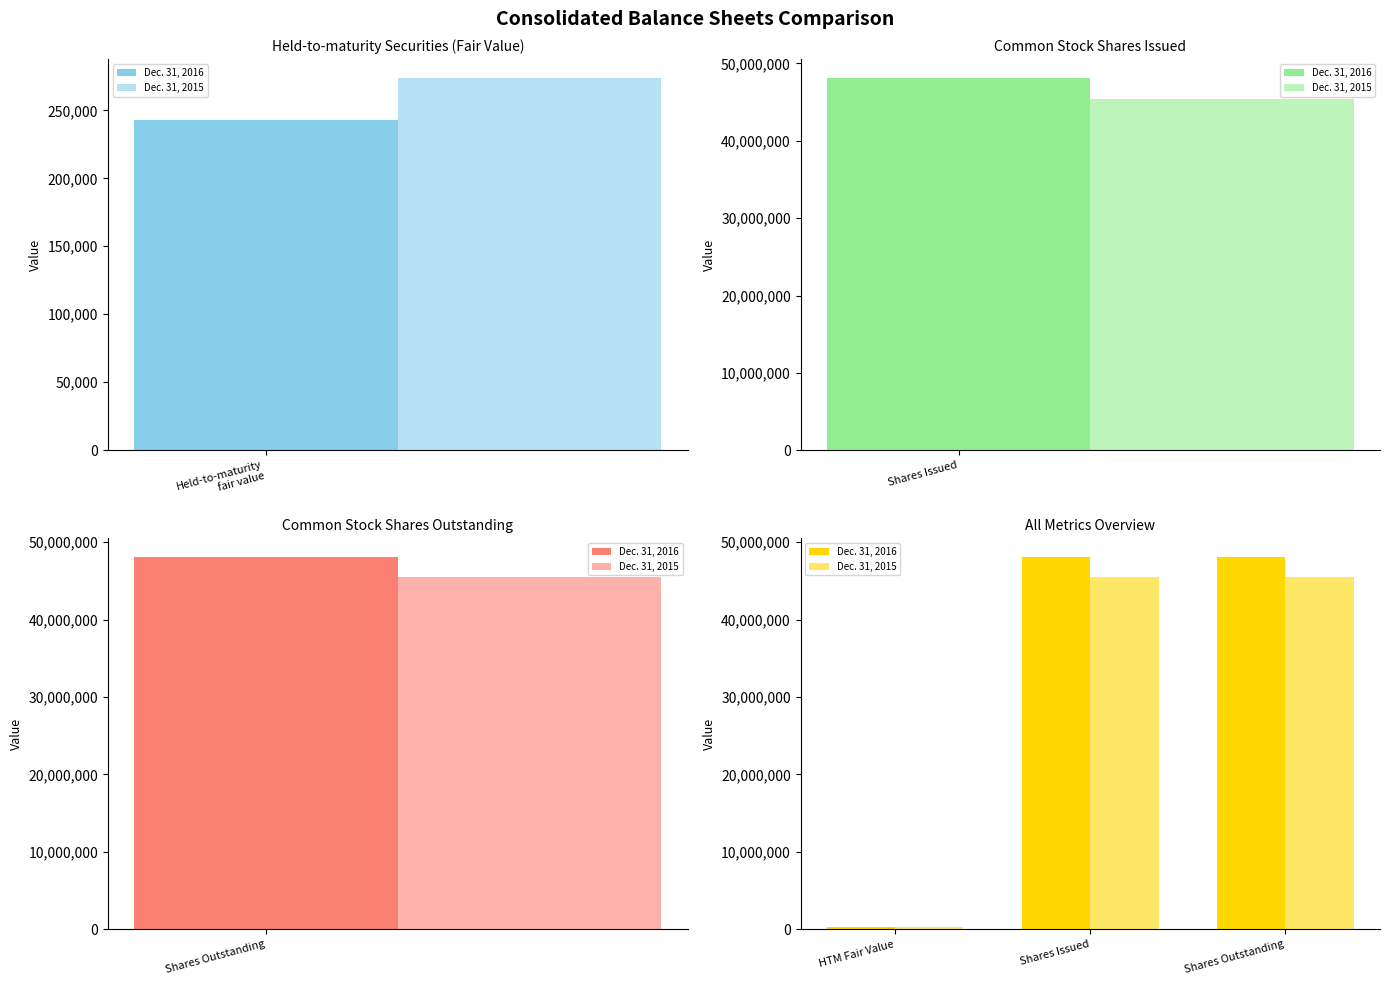

What is the difference between the maximum and minimum values in the Dec. 31, 2015 series?

45185212